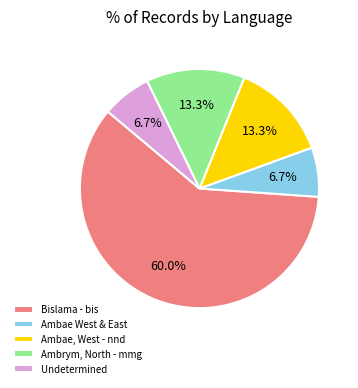

Which slice is the largest?

Bislama - bis